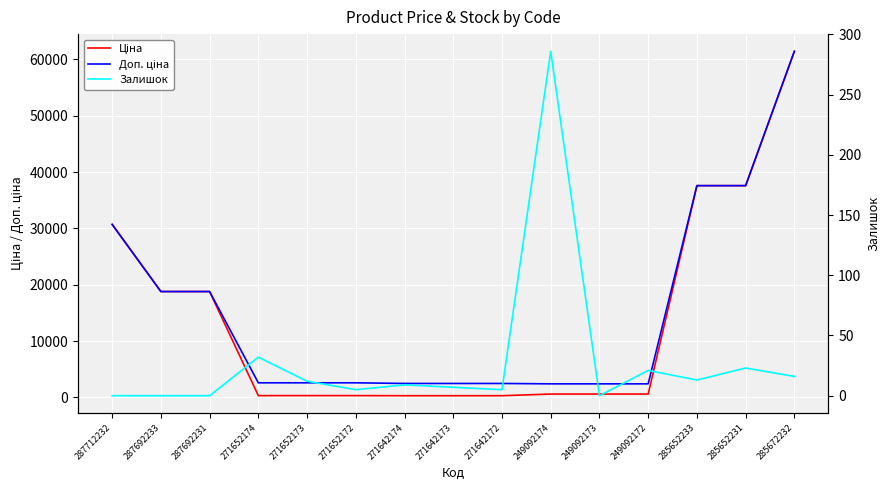

What is the total value across all series at 249092173?

3018.6